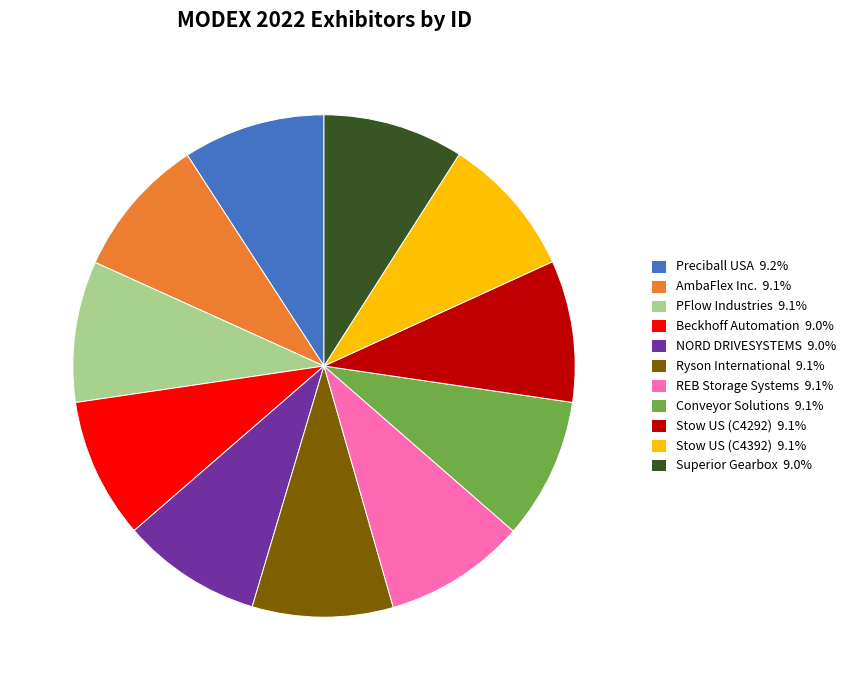

Does any single category account for the majority?

No